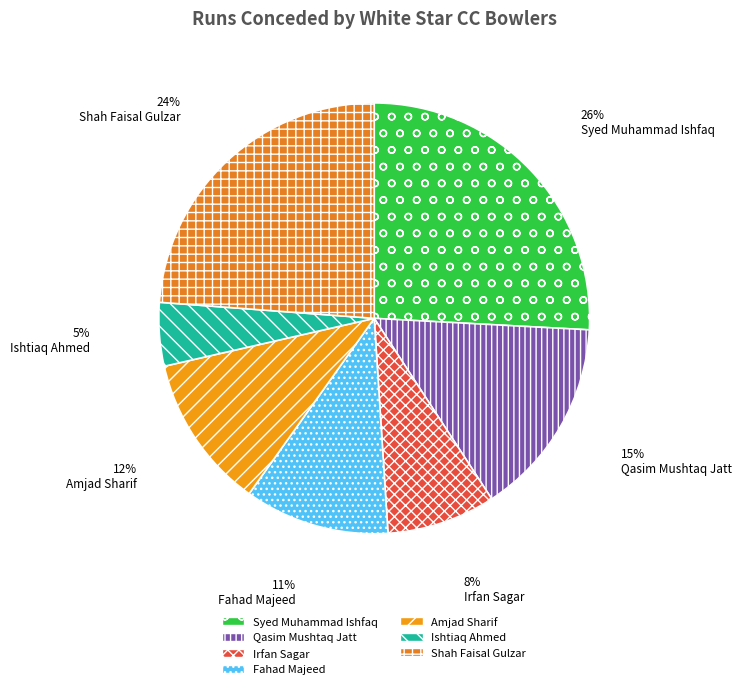

Which slice is the smallest?

Ishtiaq Ahmed